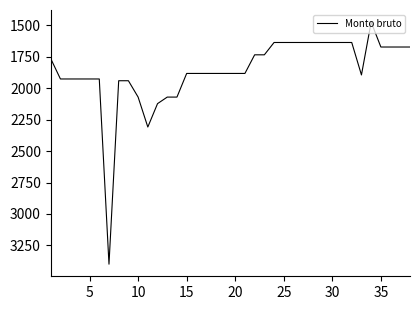

What is the difference between the maximum and minimum values?

1924